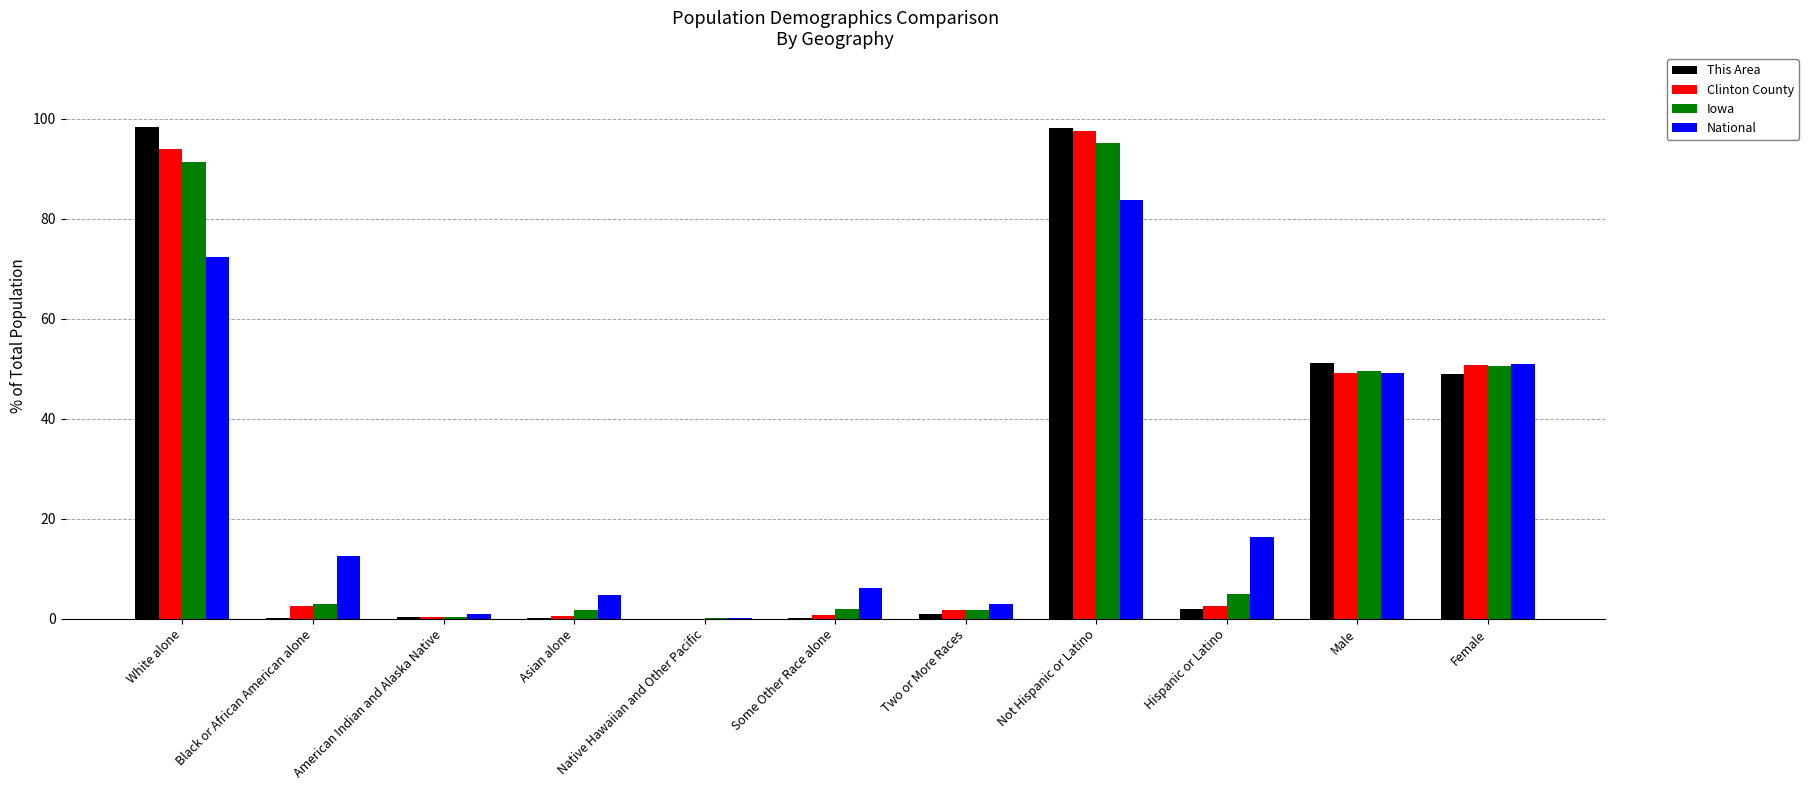

What value does the This Area series have at Male?

51.1